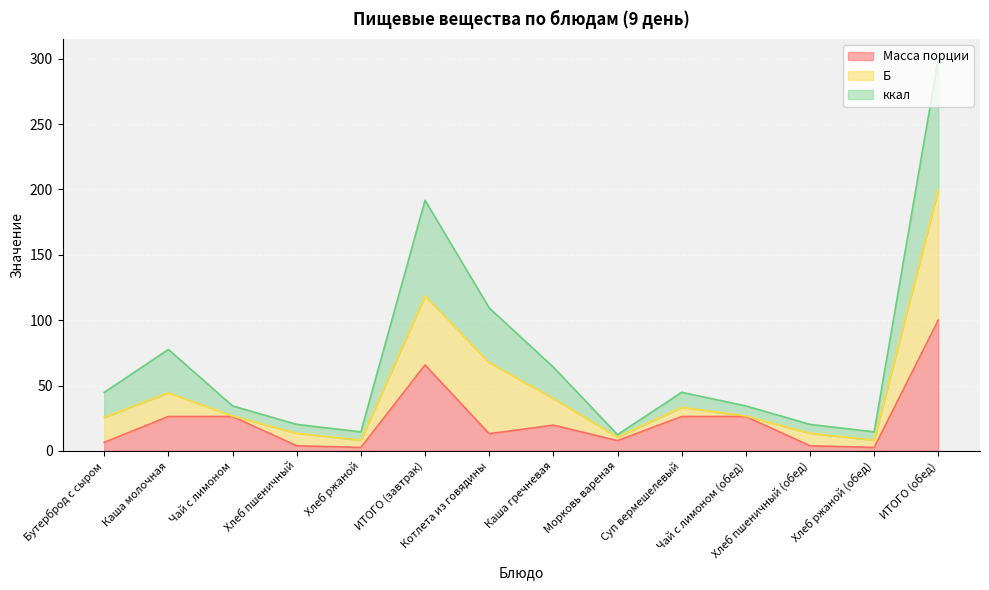

How many lines are shown in the chart?

3